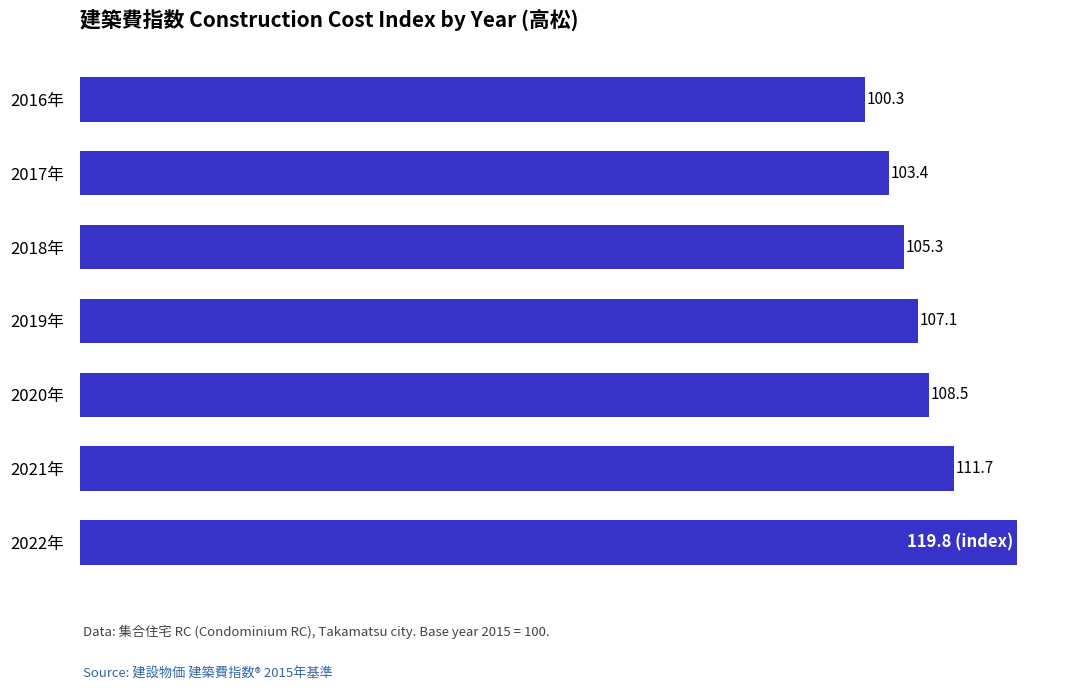

What is the label of the 4th bar from the top?

2019年